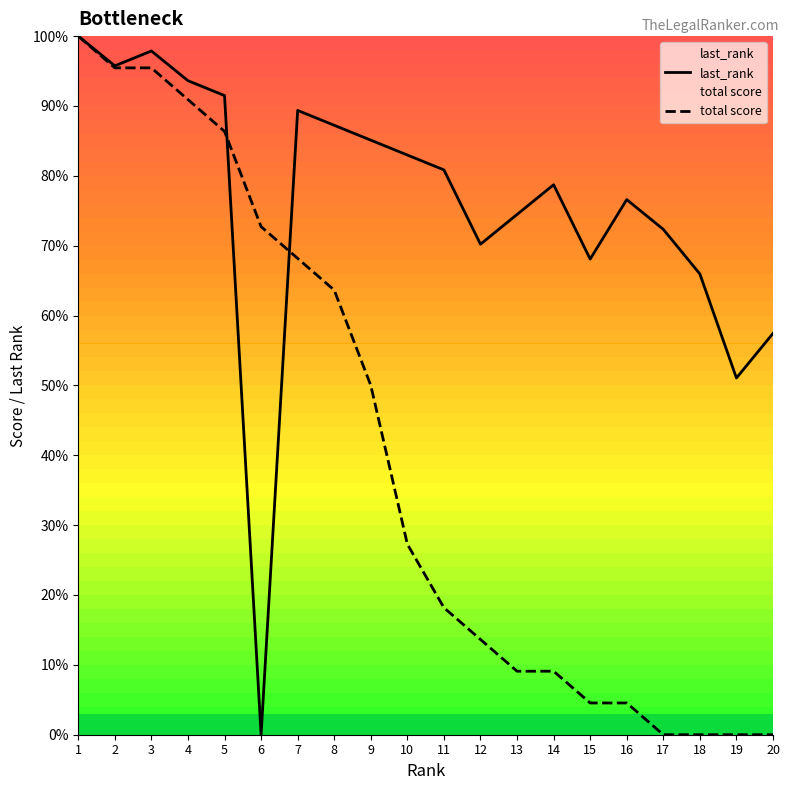

How many categories are shown in the chart?

20